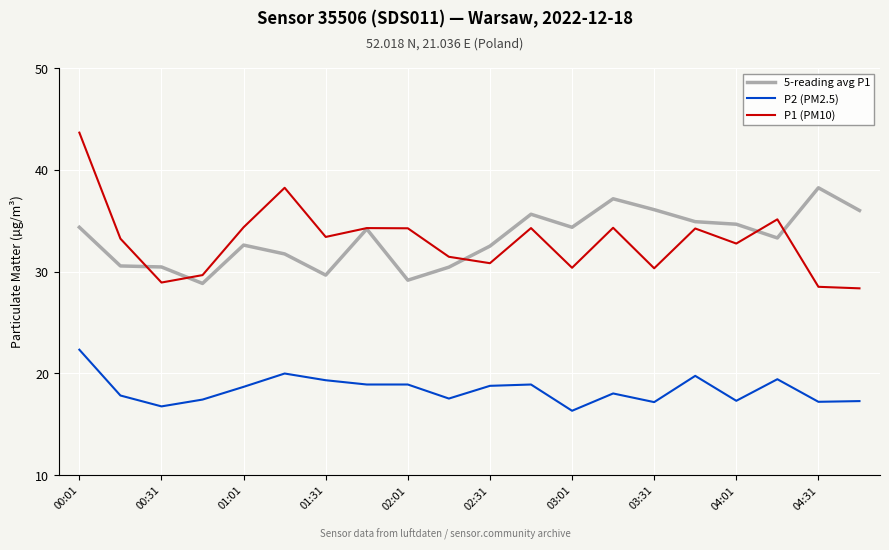

True or false: 5-reading avg P1 and P2 (PM2.5) intersect in this chart.

False